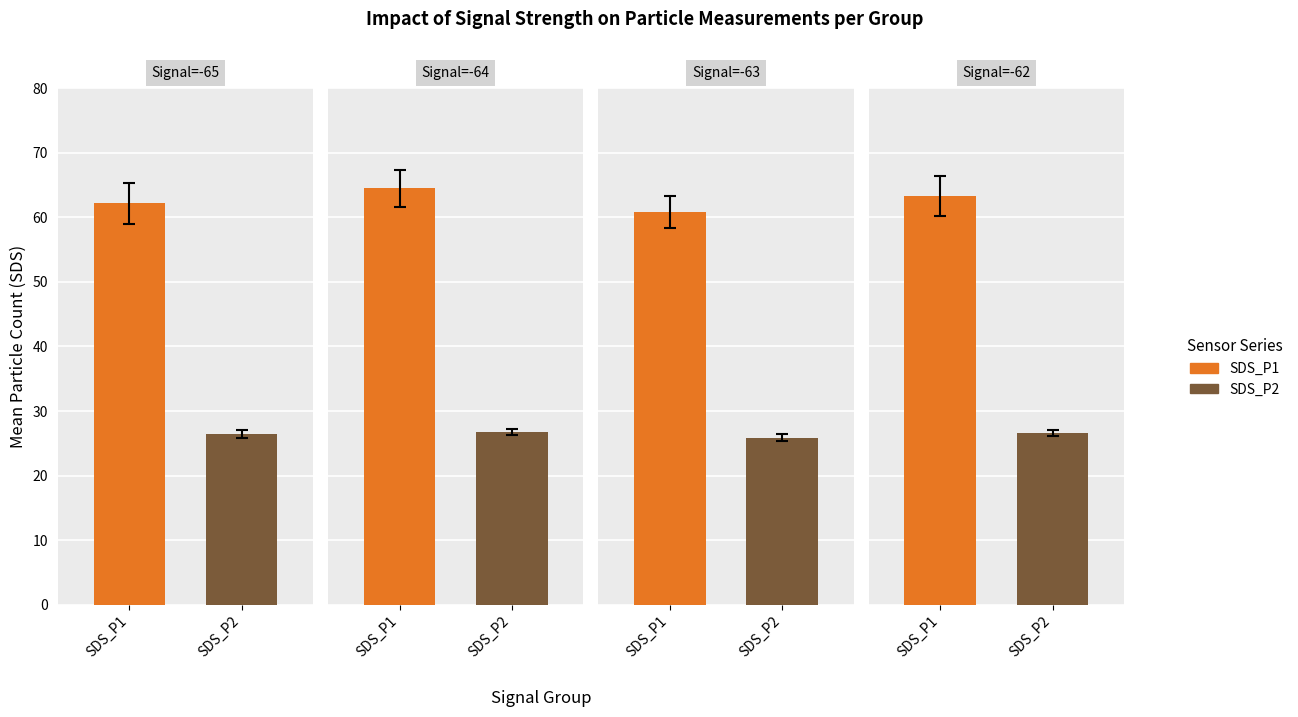

Count the number of data series in this chart.

2